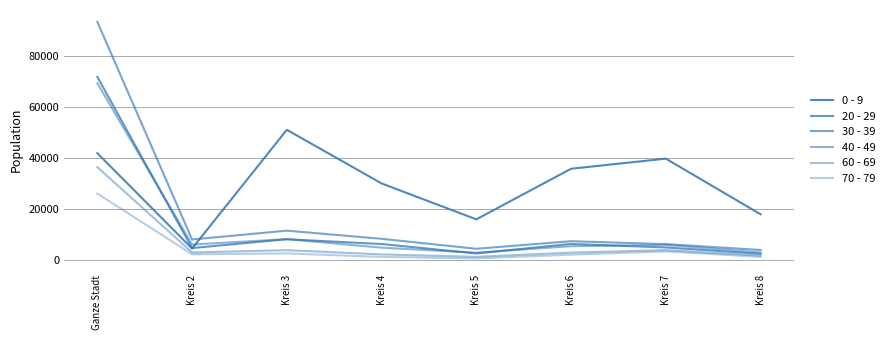

Does the chart display data point markers on the line(s)?

No